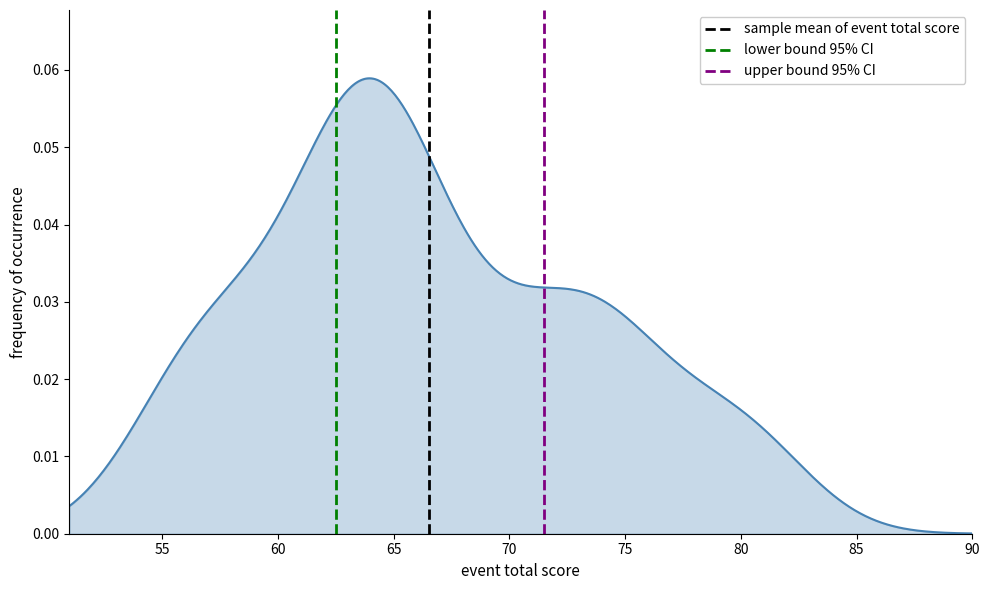

How many data points does each series have?

2